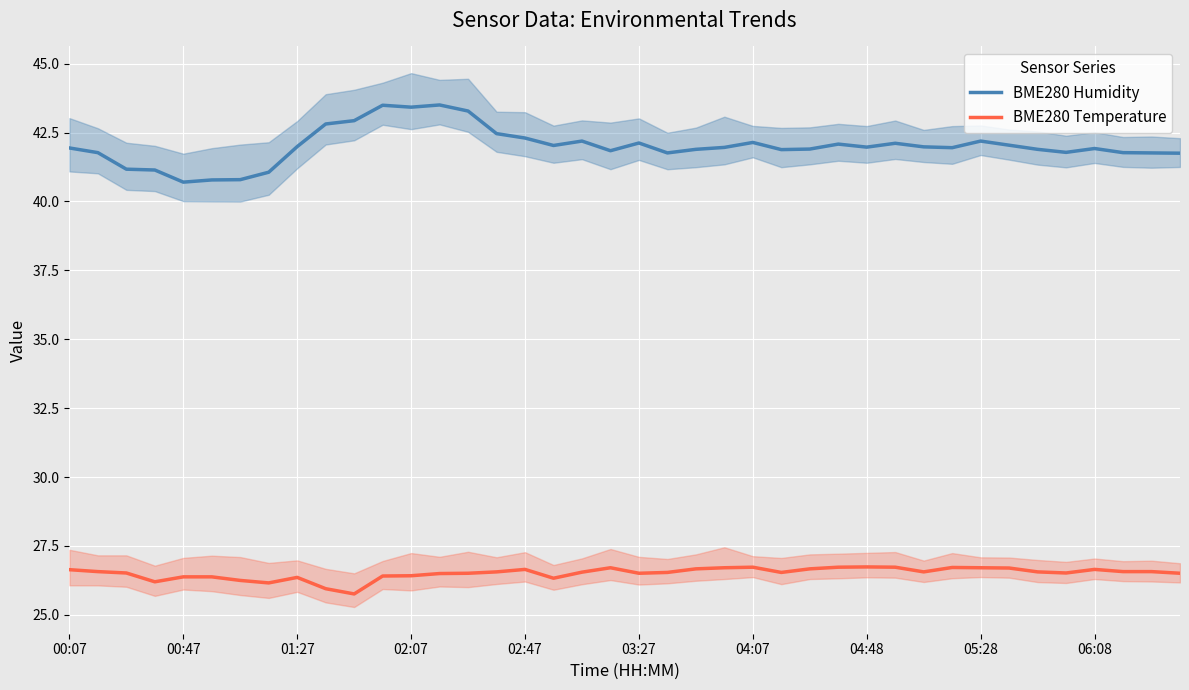

True or false: BME280 Humidity has a value of 41.9 at 26.

True